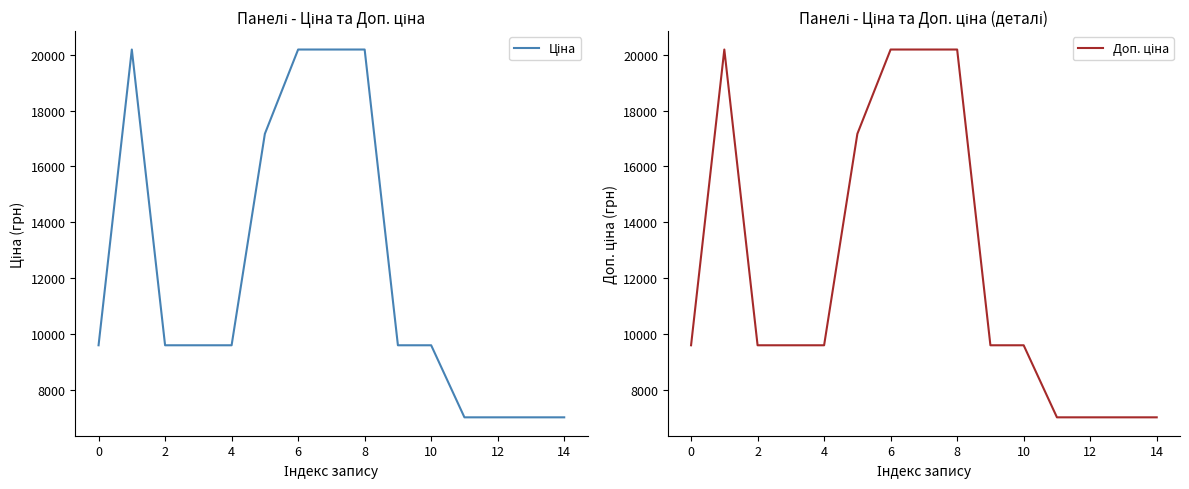

Reading left to right, extract all data points from this chart.

Ціна: 9585.4	20186.0	9585.4	9585.4	9585.4	17165.0	20186.0	20186.0	20186.0	9585.4	9585.4	7002.6	7002.6	7002.6	7002.6
Доп. ціна: 9585.4	20186.0	9585.4	9585.4	9585.4	17165.0	20186.0	20186.0	20186.0	9585.4	9585.4	7002.6	7002.6	7002.6	7002.6